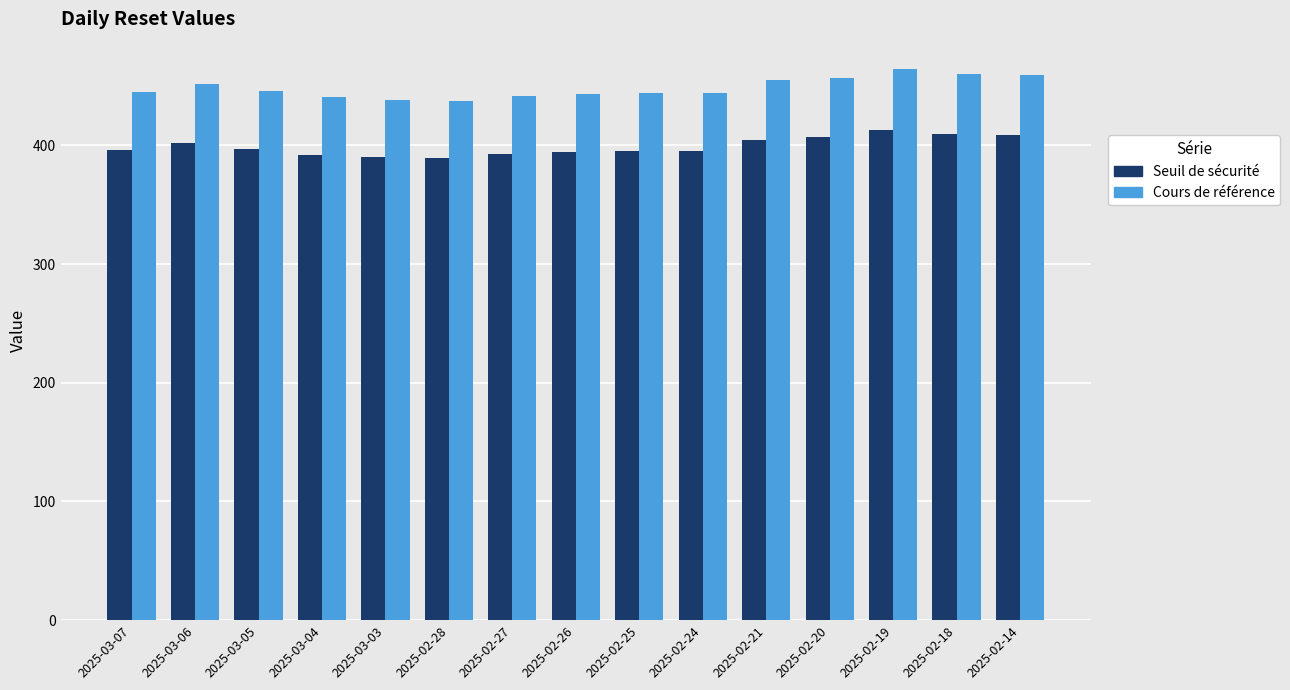

What is the average value of the Cours de référence series?

448.5